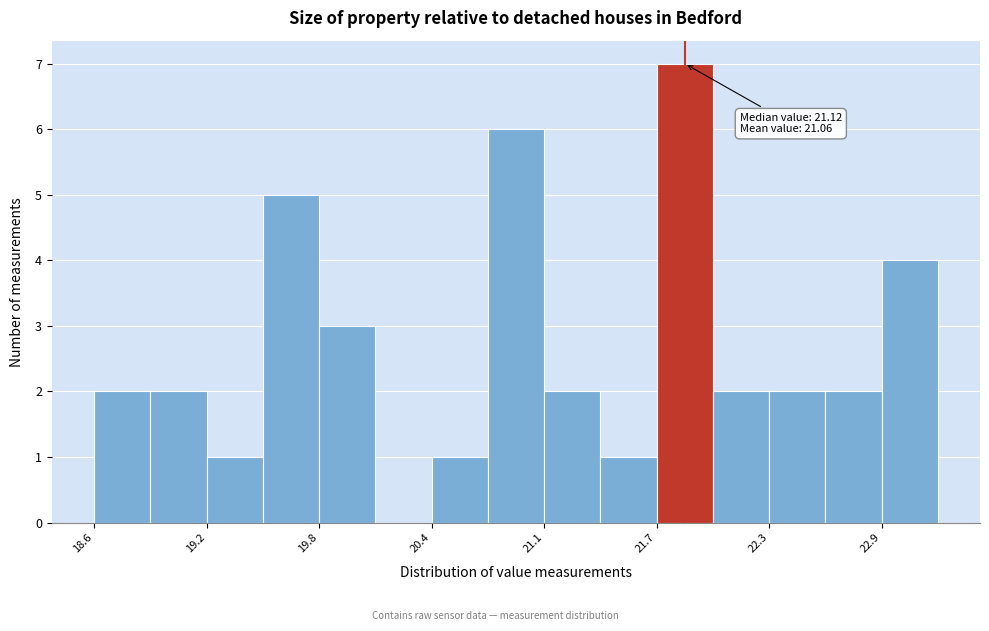

Read against the x-axis, roughly where is the centre of the tallest bar?

21.8